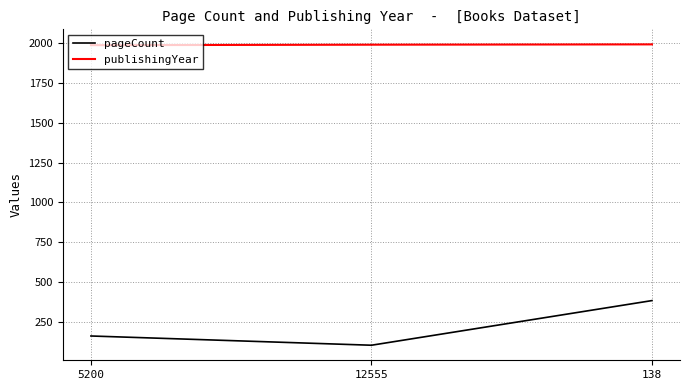

At which category does the chart reach its minimum across all series?

12555